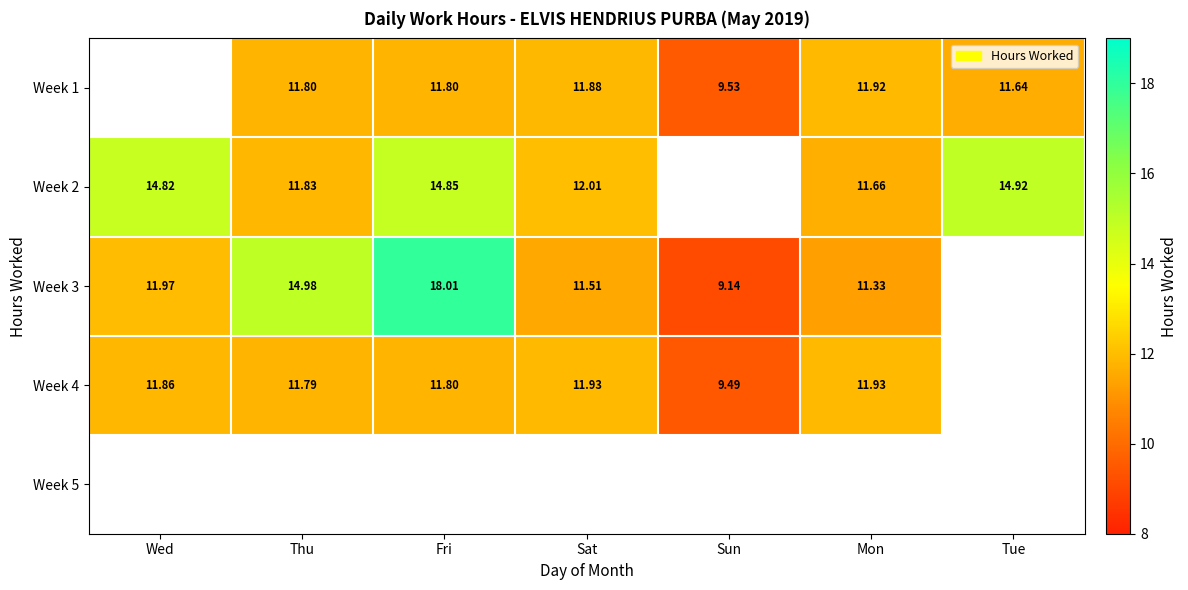

Is the value of Week 4 at Sun greater than the value of Week 2 at Tue?

No